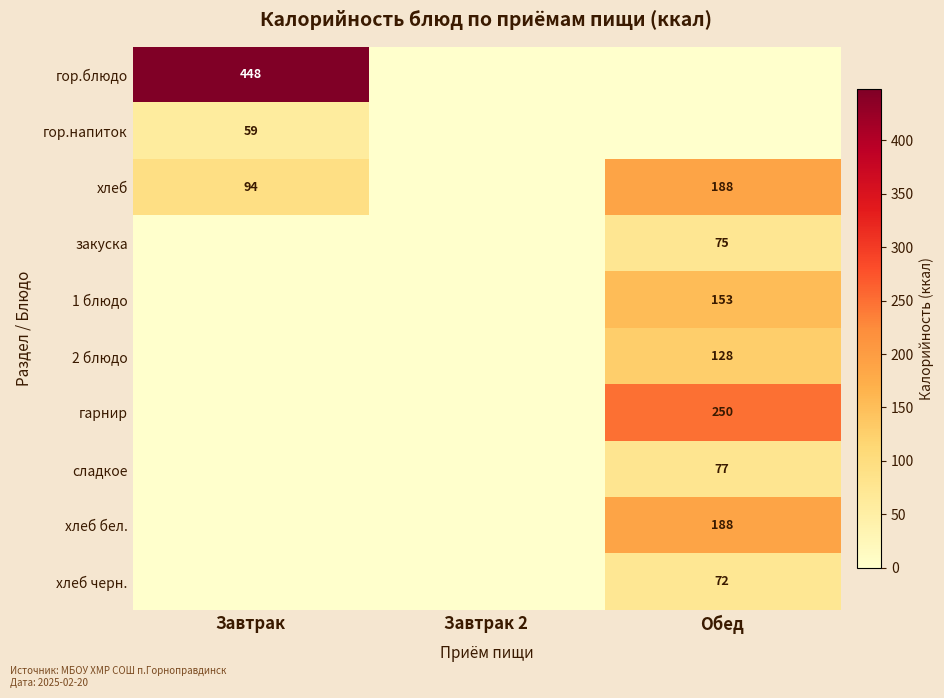

True or false: сладкое has a value of 77 at Обед.

True